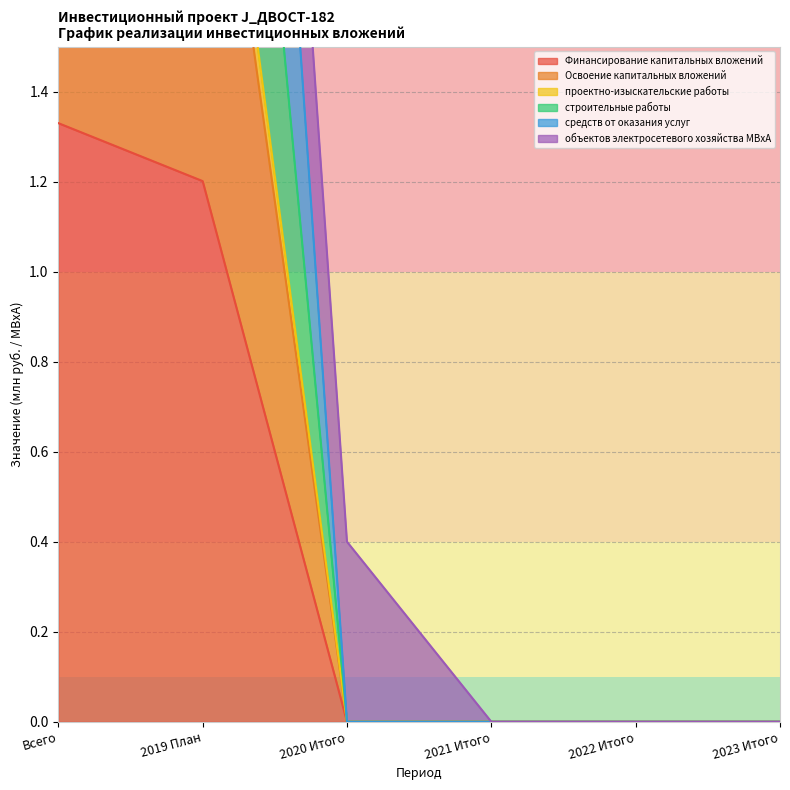

True or false: средств от оказания услуг has a value of 0.0 at 2023 Итого.

True